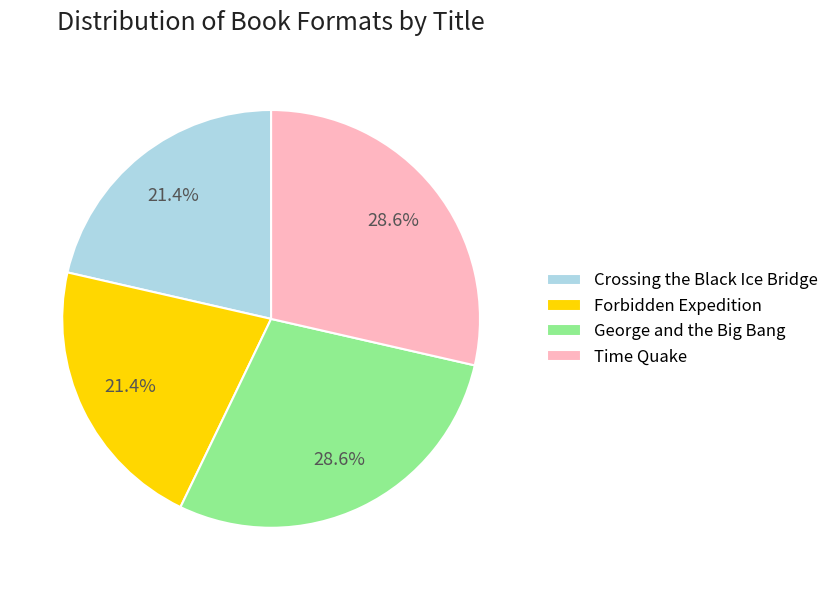

How many segments does this pie chart have?

4